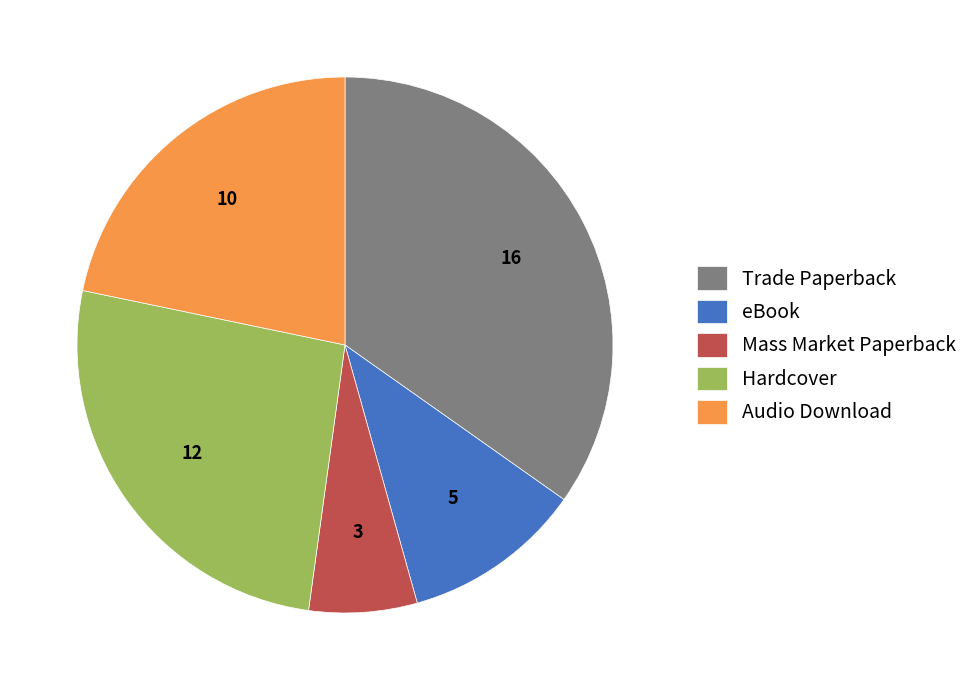

Does Hardcover account for over 50% of the chart?

No